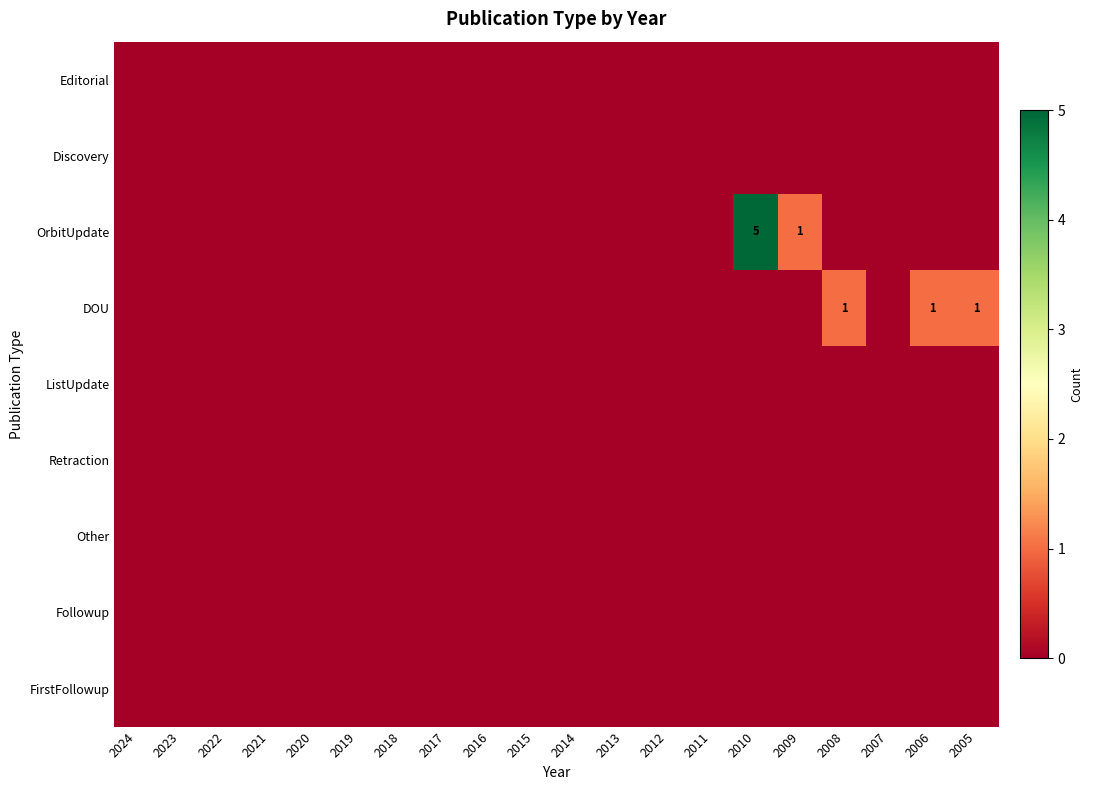

Which series has the widest spread of values?

OrbitUpdate